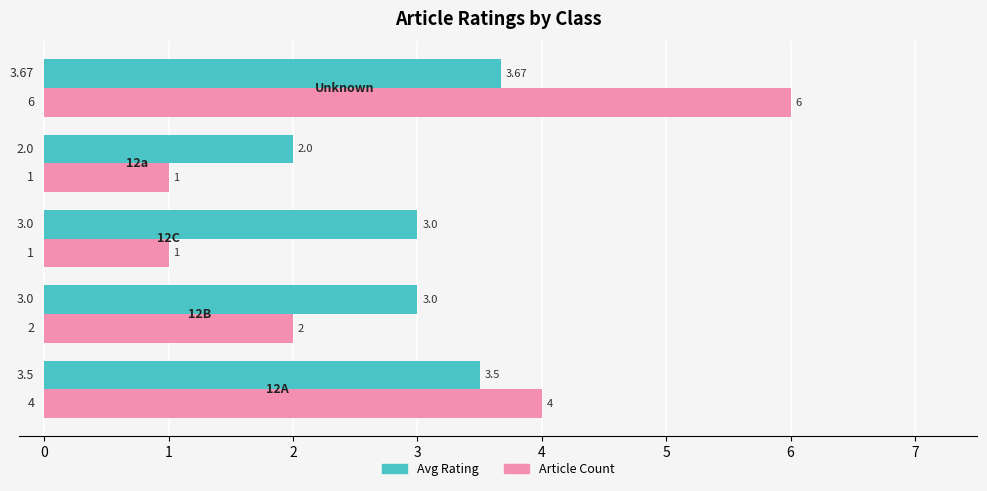

What is the average value of the Article Count series?

2.8